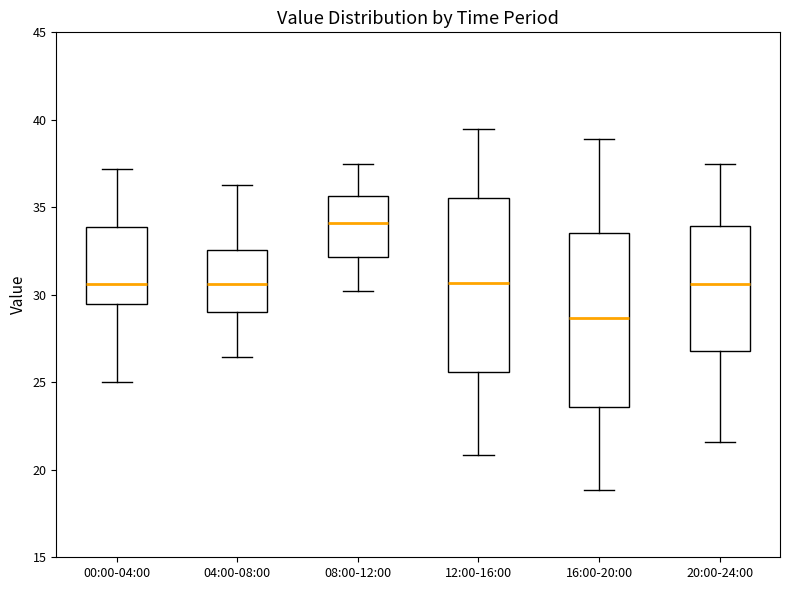

Reading left to right, read every box against the y-axis: the position of its median line, the range the box covers, and the ends of its whiskers. The values are not printed on the chart, so give them approximately, as read against the axis.

00:00-04:00: median 30.5, box 29.5 to 34.0, whiskers 25.0 to 37.0
04:00-08:00: median 30.5, box 29.0 to 32.5, whiskers 26.5 to 36.5
08:00-12:00: median 34.0, box 32.0 to 35.5, whiskers 30.0 to 37.5
12:00-16:00: median 30.5, box 25.5 to 35.5, whiskers 21.0 to 39.5
16:00-20:00: median 28.5, box 23.5 to 33.5, whiskers 19.0 to 39.0
20:00-24:00: median 30.5, box 27.0 to 34.0, whiskers 21.5 to 37.5